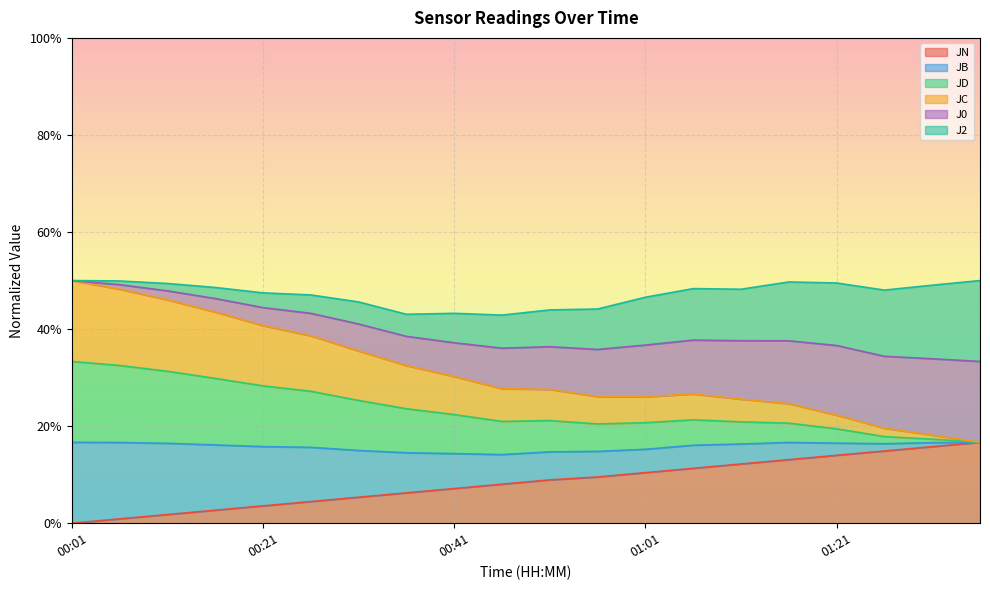

Count the JD values in the range 0 to 1.

20